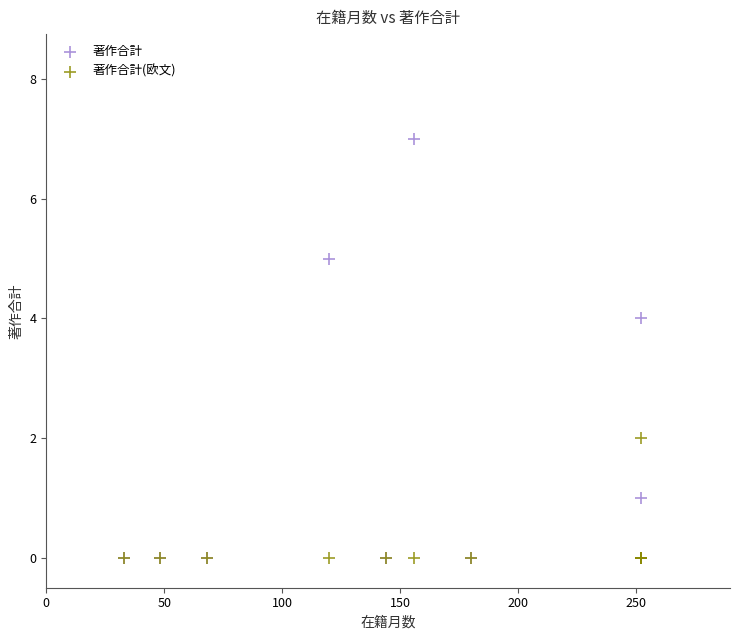

Which series contains the highest Y value?

著作合計